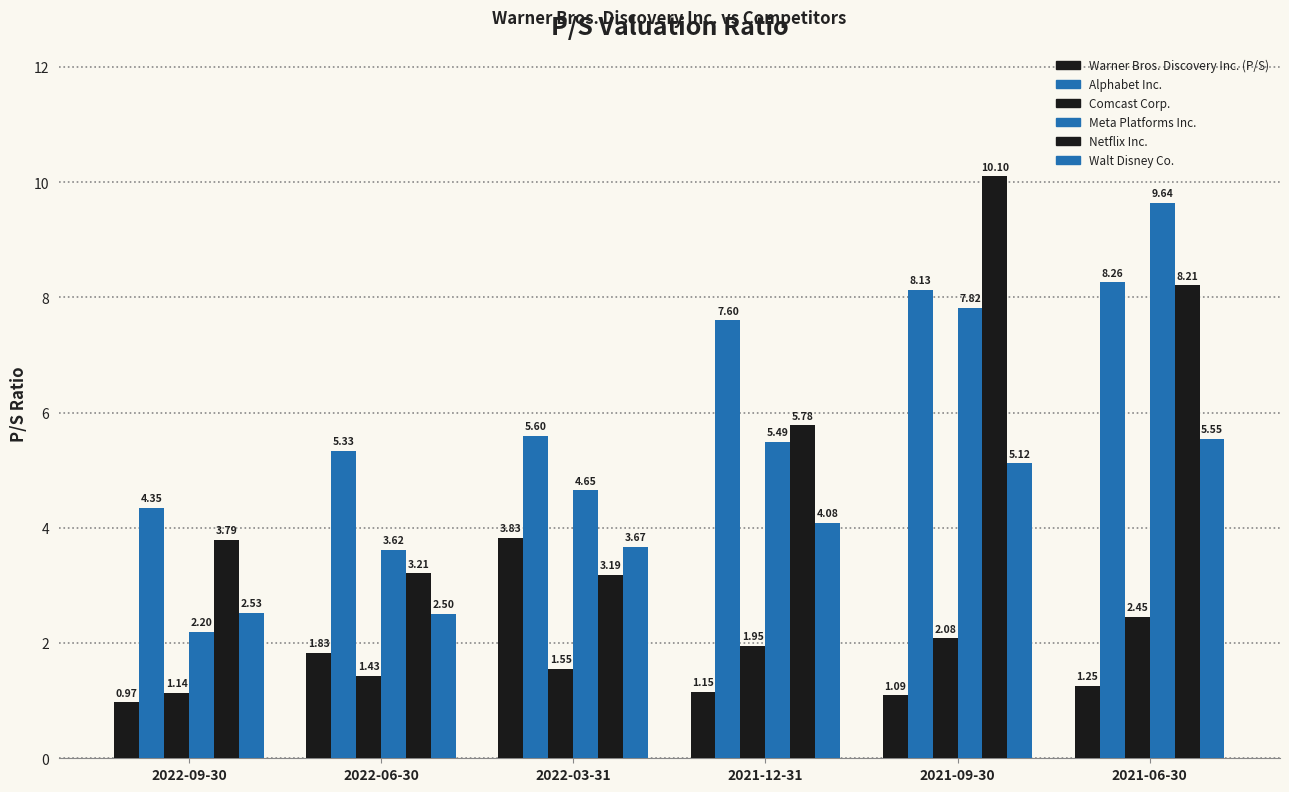

What is the greatest value displayed?

10.1